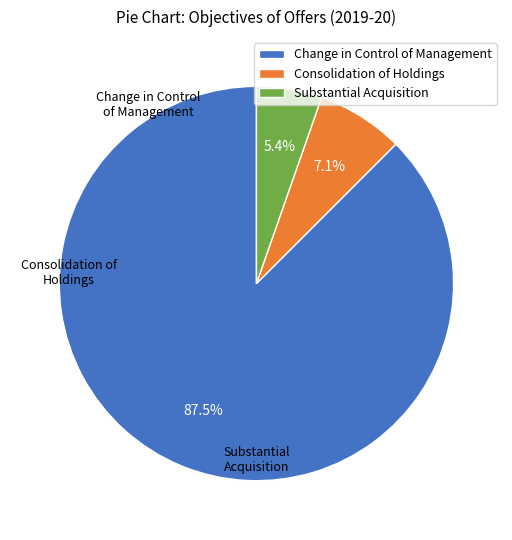

Combined, what portion of the pie is Change in Control of Management and Consolidation of Holdings?

94.6%